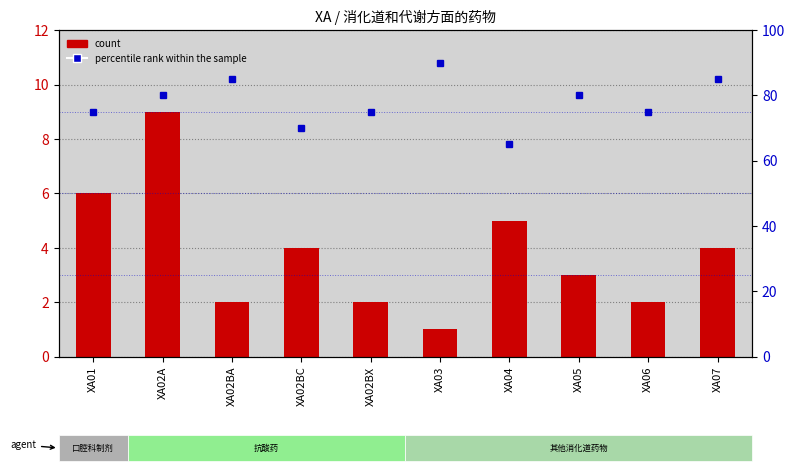

At which label is count closest to 5?

XA04